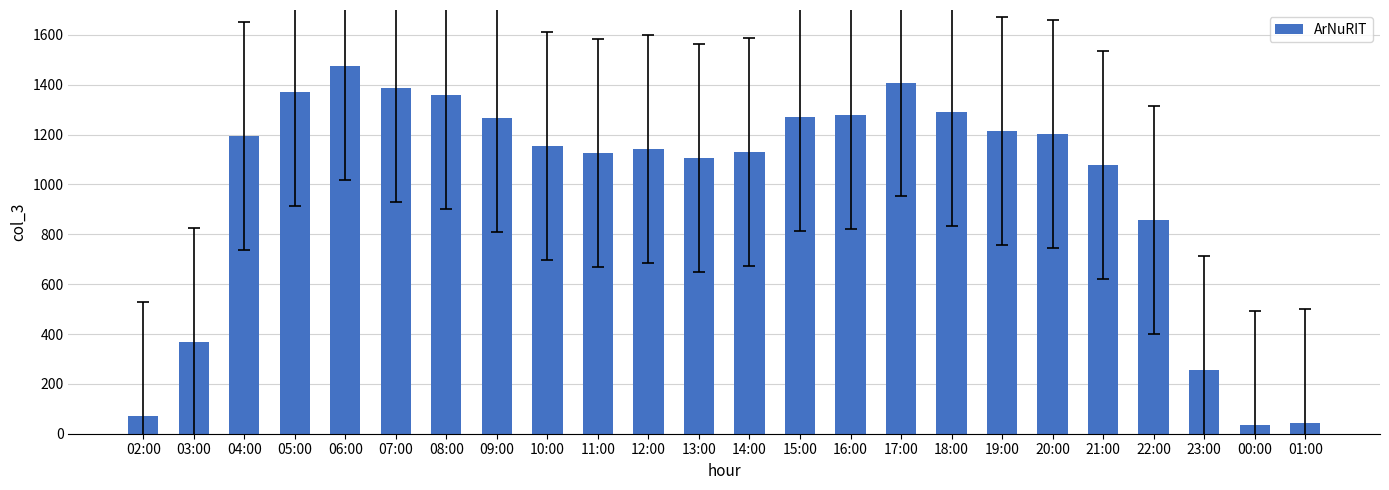

What is the difference between the maximum and minimum values?

1439